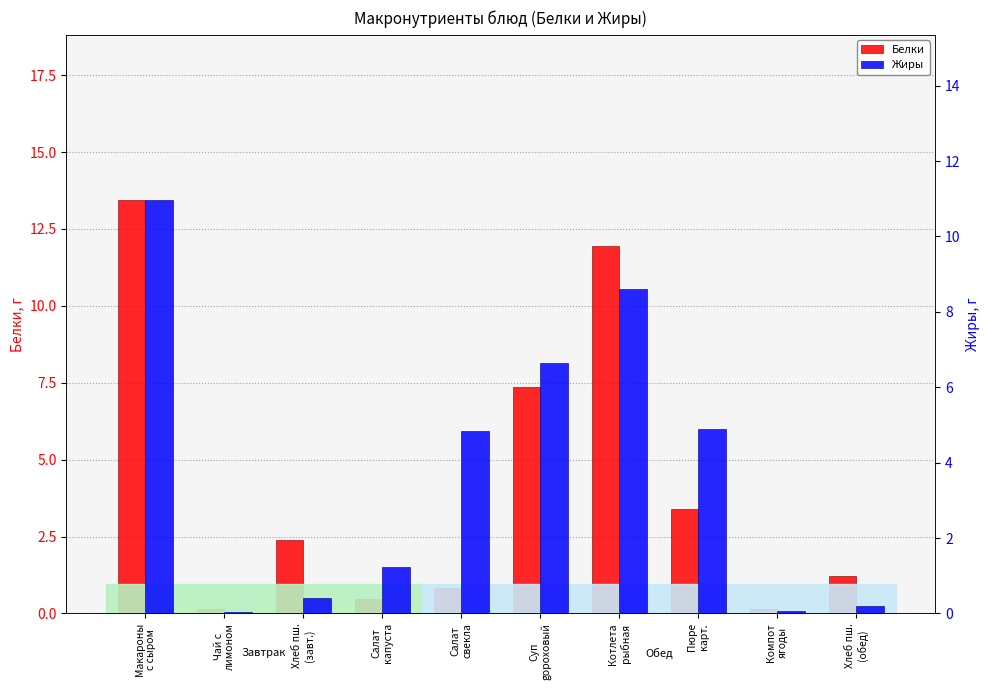

Is it true that Белки equals 1.2 at Хлеб пш.
(обед)?

True